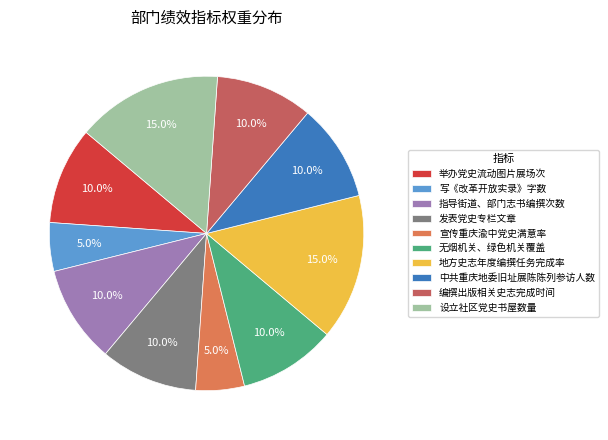

Count the number of slices in the pie.

10